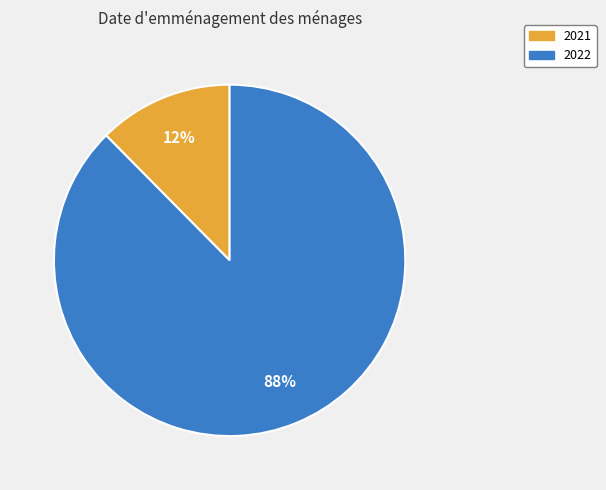

Which slice represents more than half of the pie?

2022